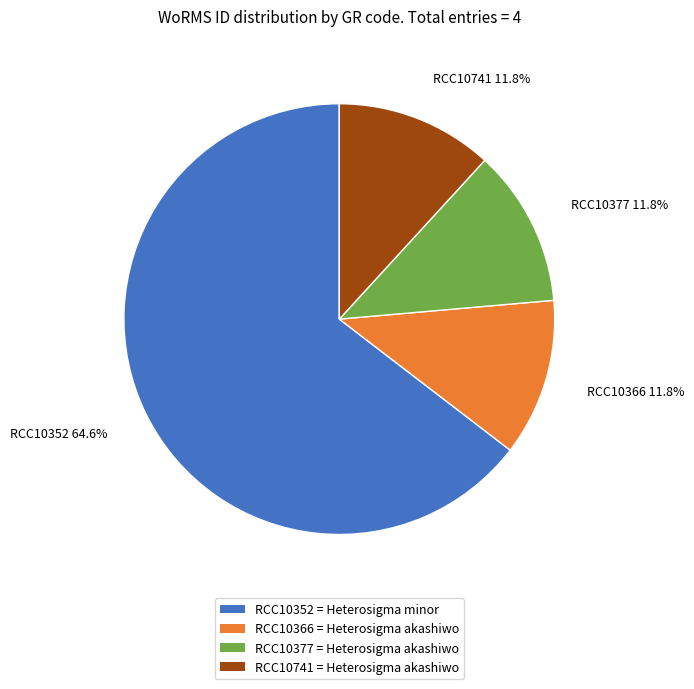

Does RCC10352 account for over 50% of the chart?

Yes